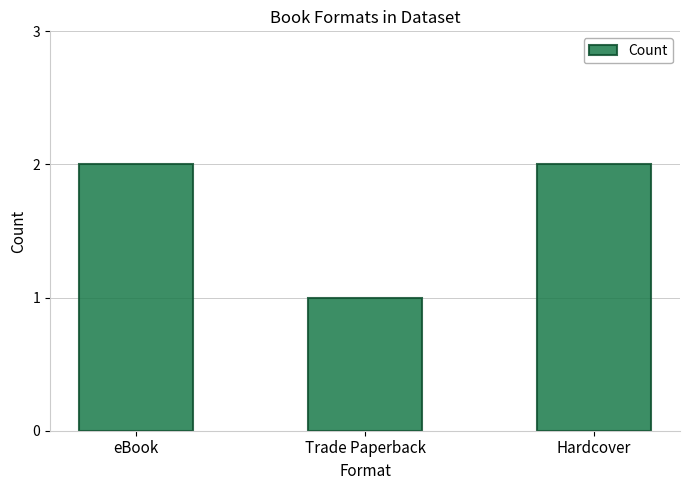

The chart shows a value of 2 at eBook. True or false?

True